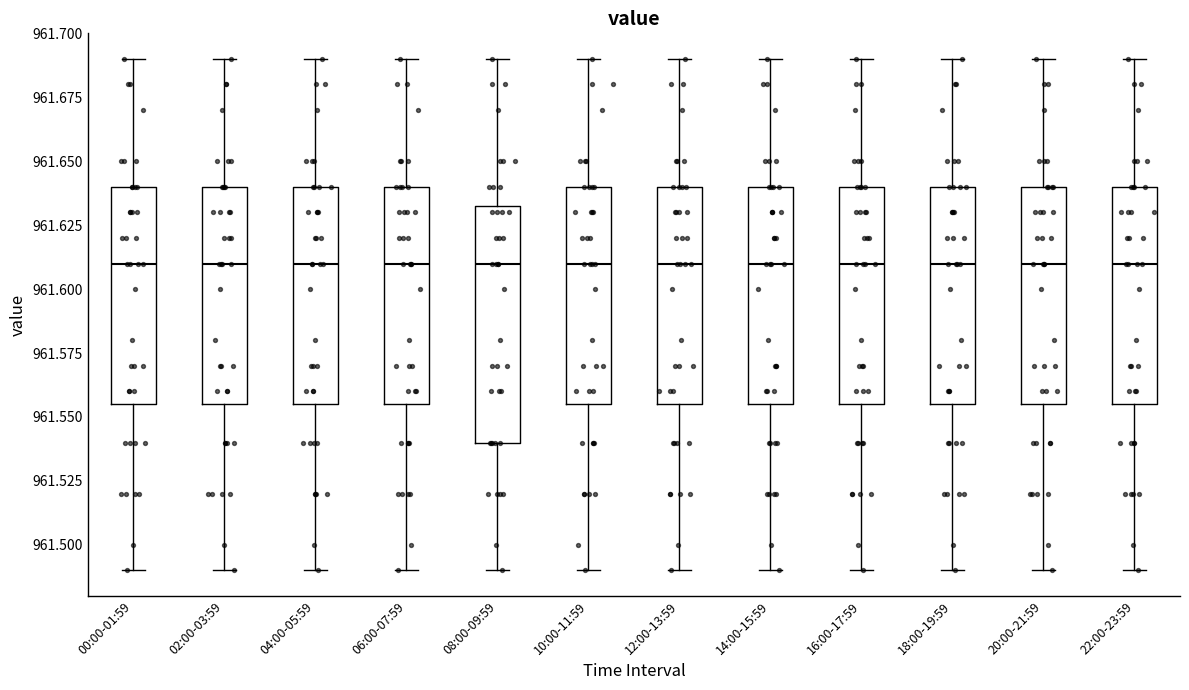

Reading left to right, read every box against the y-axis: the position of its median line, the range the box covers, and the ends of its whiskers. The values are not printed on the chart, so give them approximately, as read against the axis.

00:00-01:59: median 961.610, box 961.555 to 961.640, whiskers 961.490 to 961.690
02:00-03:59: median 961.610, box 961.555 to 961.640, whiskers 961.490 to 961.690
04:00-05:59: median 961.610, box 961.555 to 961.640, whiskers 961.490 to 961.690
06:00-07:59: median 961.610, box 961.555 to 961.640, whiskers 961.490 to 961.690
08:00-09:59: median 961.610, box 961.540 to 961.635, whiskers 961.490 to 961.690
10:00-11:59: median 961.610, box 961.555 to 961.640, whiskers 961.490 to 961.690
12:00-13:59: median 961.610, box 961.555 to 961.640, whiskers 961.490 to 961.690
14:00-15:59: median 961.610, box 961.555 to 961.640, whiskers 961.490 to 961.690
16:00-17:59: median 961.610, box 961.555 to 961.640, whiskers 961.490 to 961.690
18:00-19:59: median 961.610, box 961.555 to 961.640, whiskers 961.490 to 961.690
20:00-21:59: median 961.610, box 961.555 to 961.640, whiskers 961.490 to 961.690
22:00-23:59: median 961.610, box 961.555 to 961.640, whiskers 961.490 to 961.690